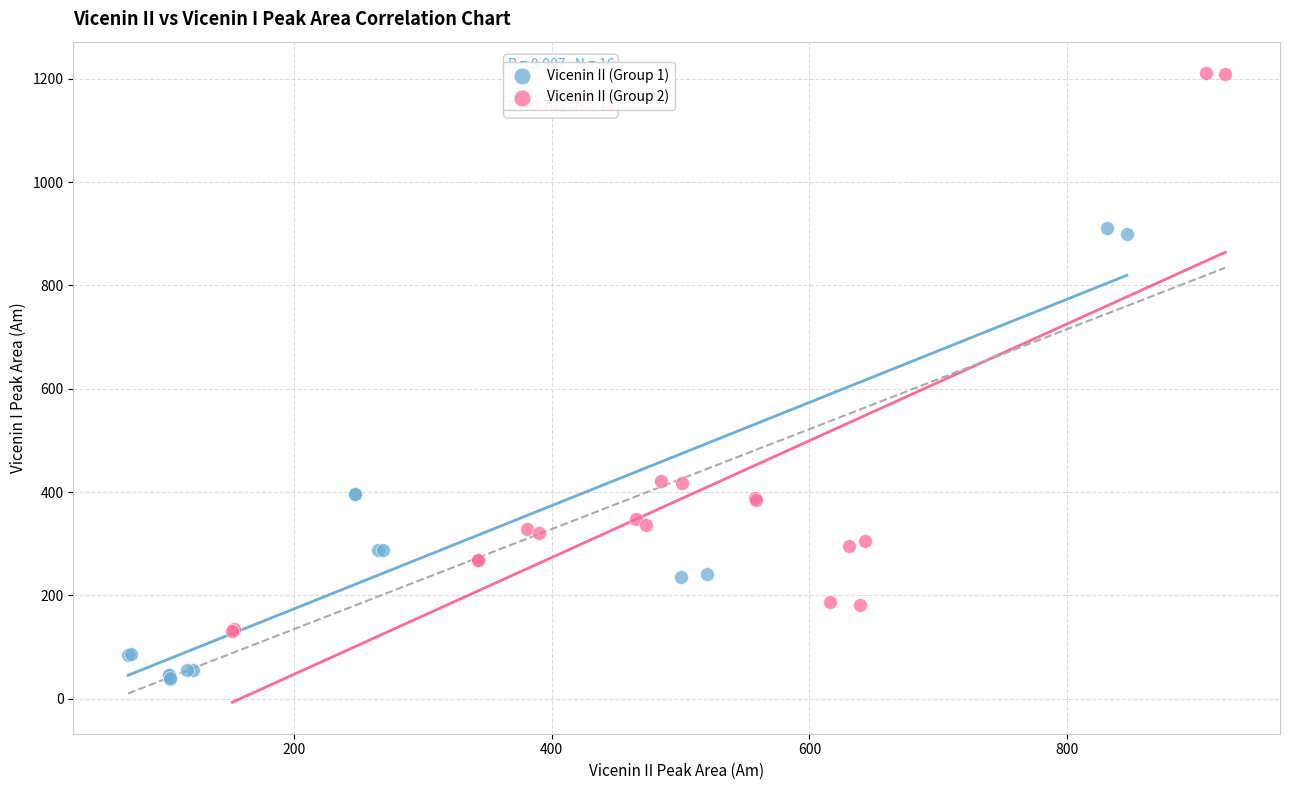

Which series reaches the minimum Y coordinate?

Vicenin II (Group 1)